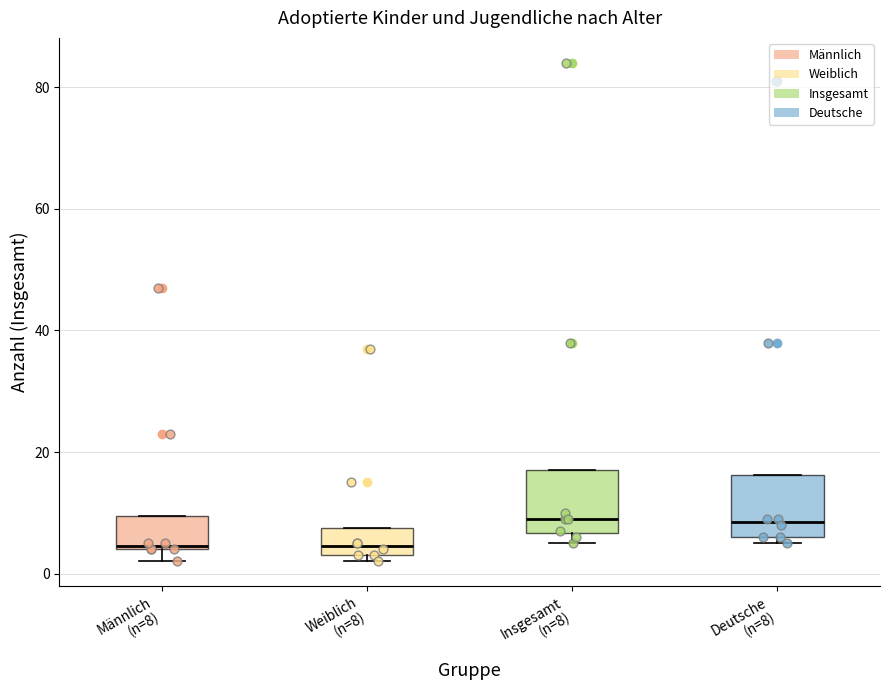

Where is the lower edge of the box for Männlich (n=8) on the y-axis? The values are not printed on the chart, so give them approximately, as read against the axis.

4